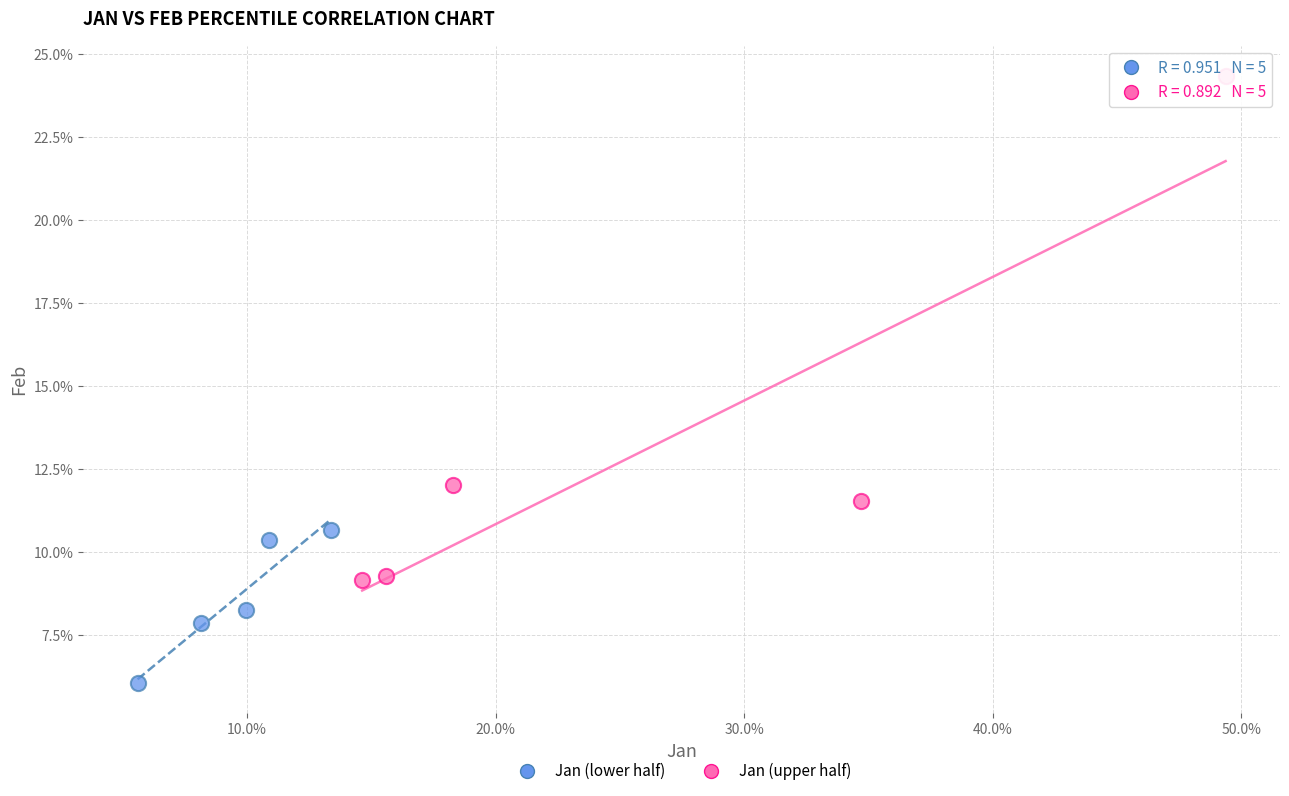

What are all the series names shown in the legend?

Jan (lower half), Jan (upper half)